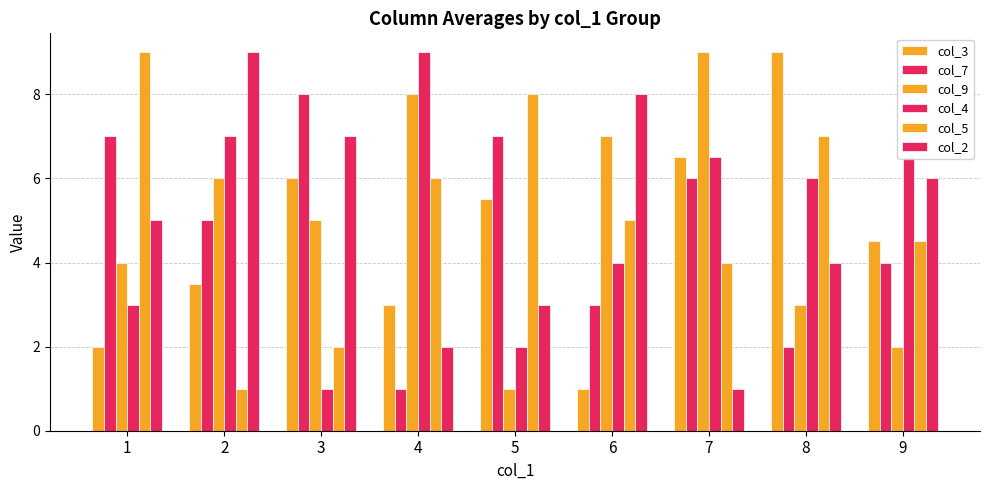

How many groups of bars are there?

9